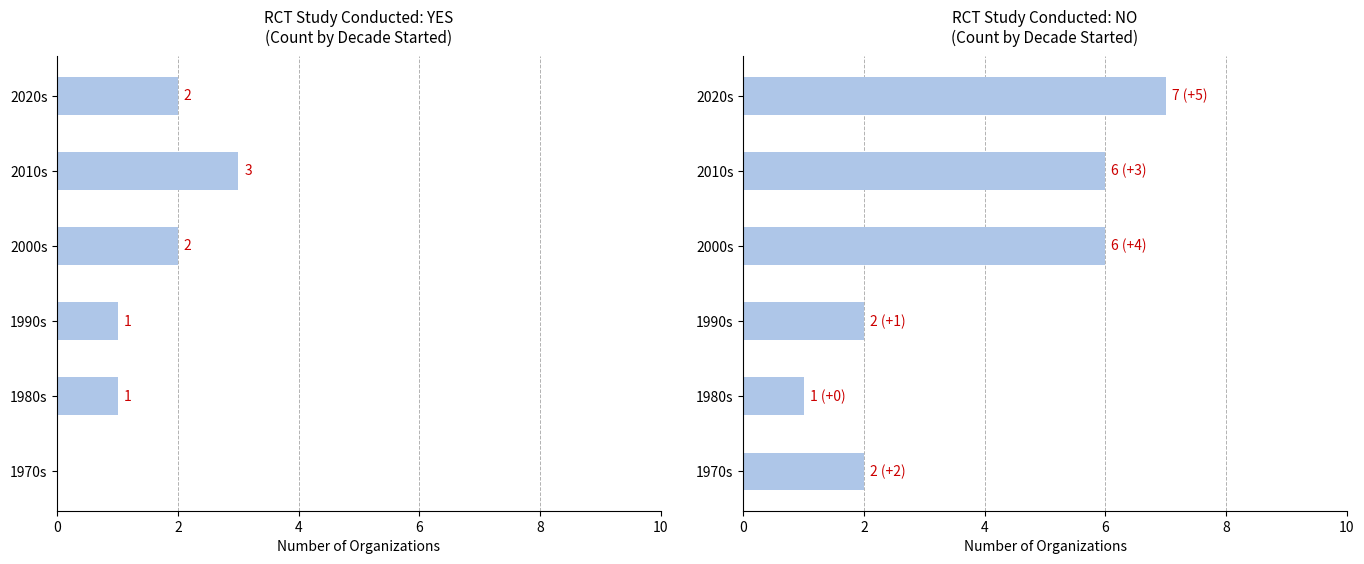

At 1990s, list the series in order from largest to smallest.

No, Yes